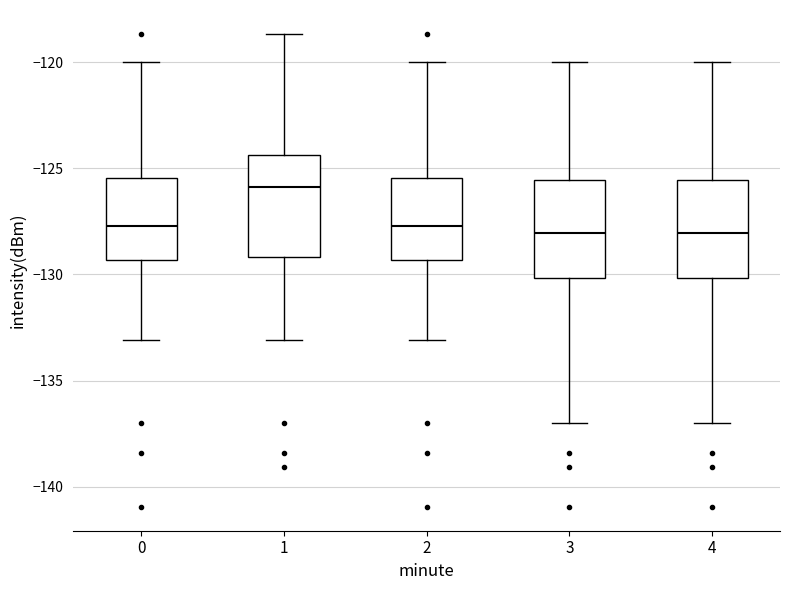

Reading left to right, read every box against the y-axis: the position of its median line, the range the box covers, and the ends of its whiskers. The values are not printed on the chart, so give them approximately, as read against the axis.

0: median -127.5, box -129.5 to -125.5, whiskers -133.0 to -120.0
1: median -126.0, box -129.0 to -124.5, whiskers -133.0 to -118.5
2: median -127.5, box -129.5 to -125.5, whiskers -133.0 to -120.0
3: median -128.0, box -130.0 to -125.5, whiskers -137.0 to -120.0
4: median -128.0, box -130.0 to -125.5, whiskers -137.0 to -120.0